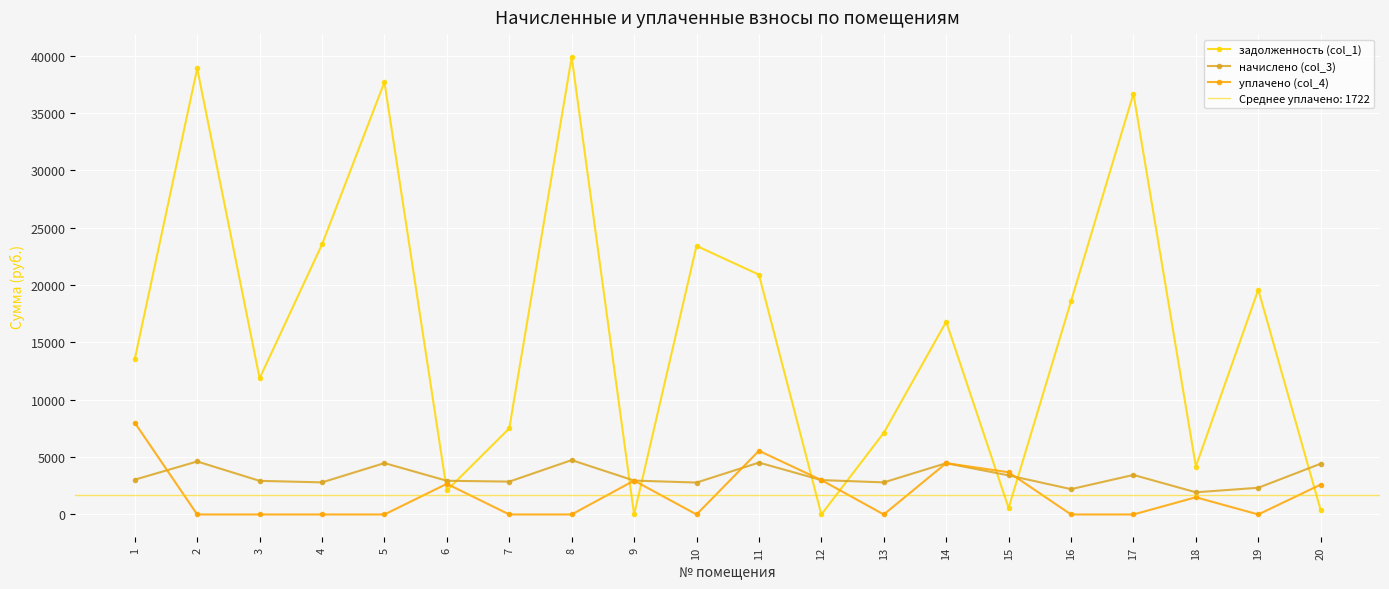

What value does the начислено (col_3) series have at 8?

4739.3